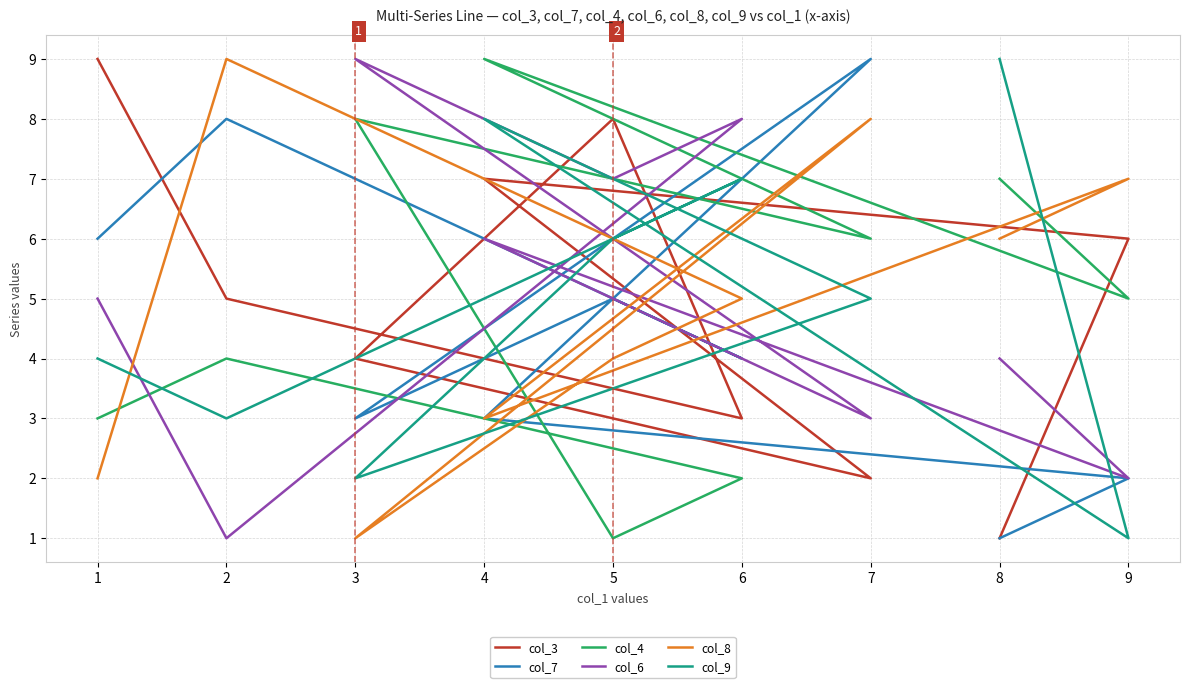

Read the col_7 value at 8.

1